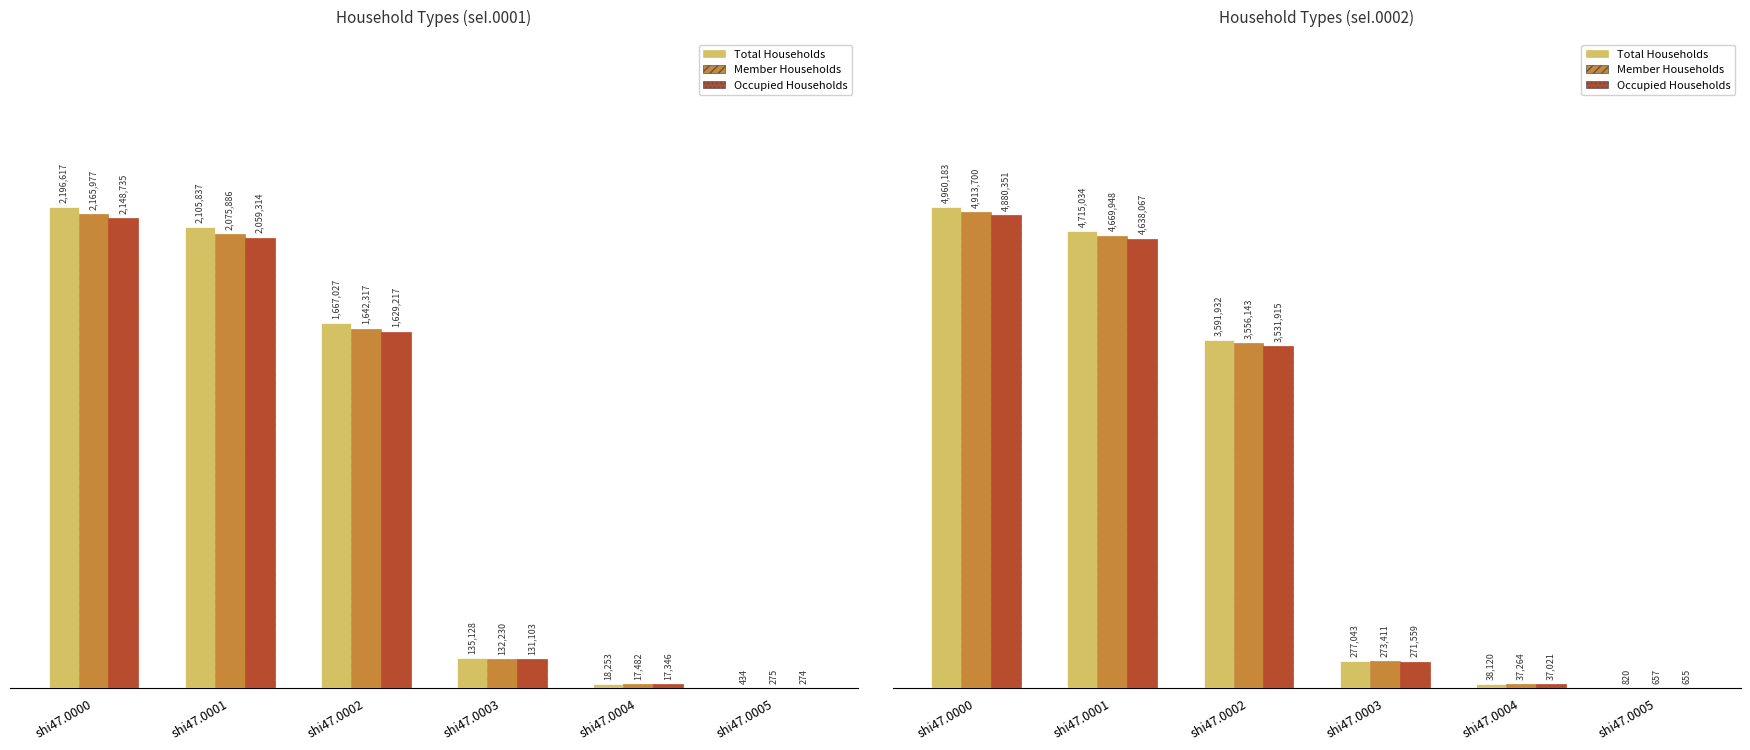

How many data points in Occupied Households are less than 3531915?

3